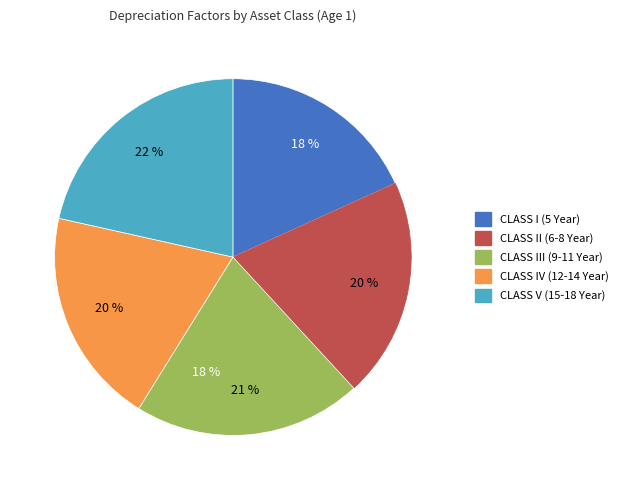

Is there any slice that represents more than half of the pie?

No